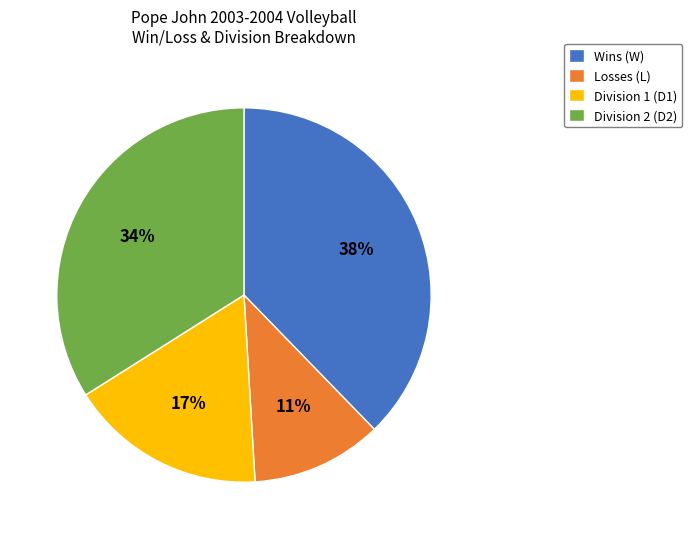

Is there a majority slice in this chart?

No